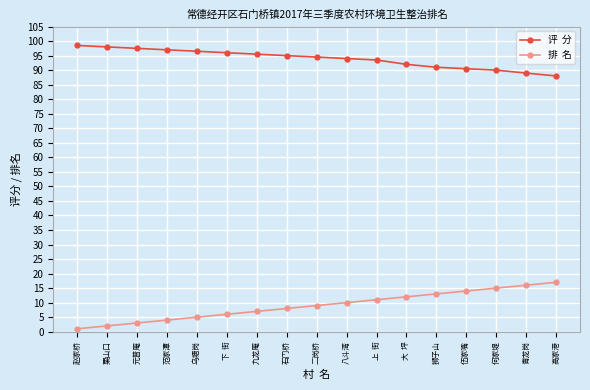

What is the maximum value shown in the chart?

98.5